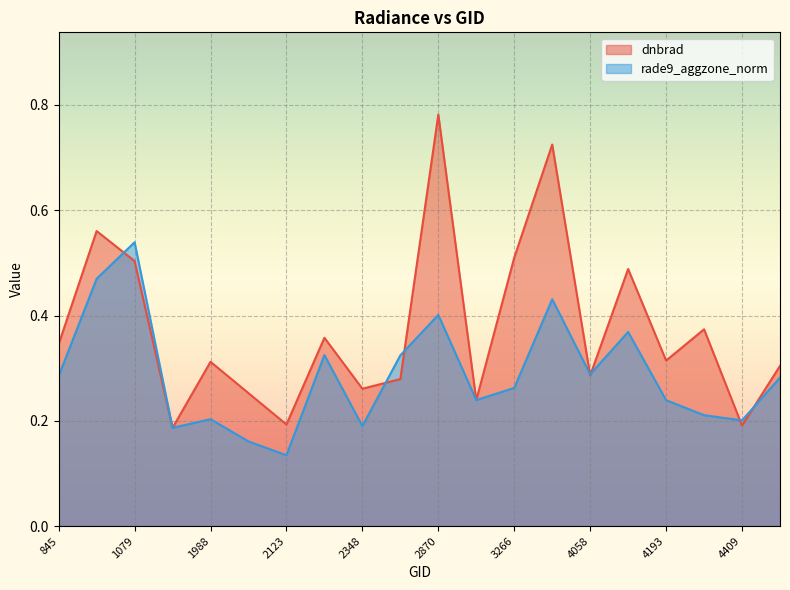

Does the chart display data point markers on the line(s)?

No